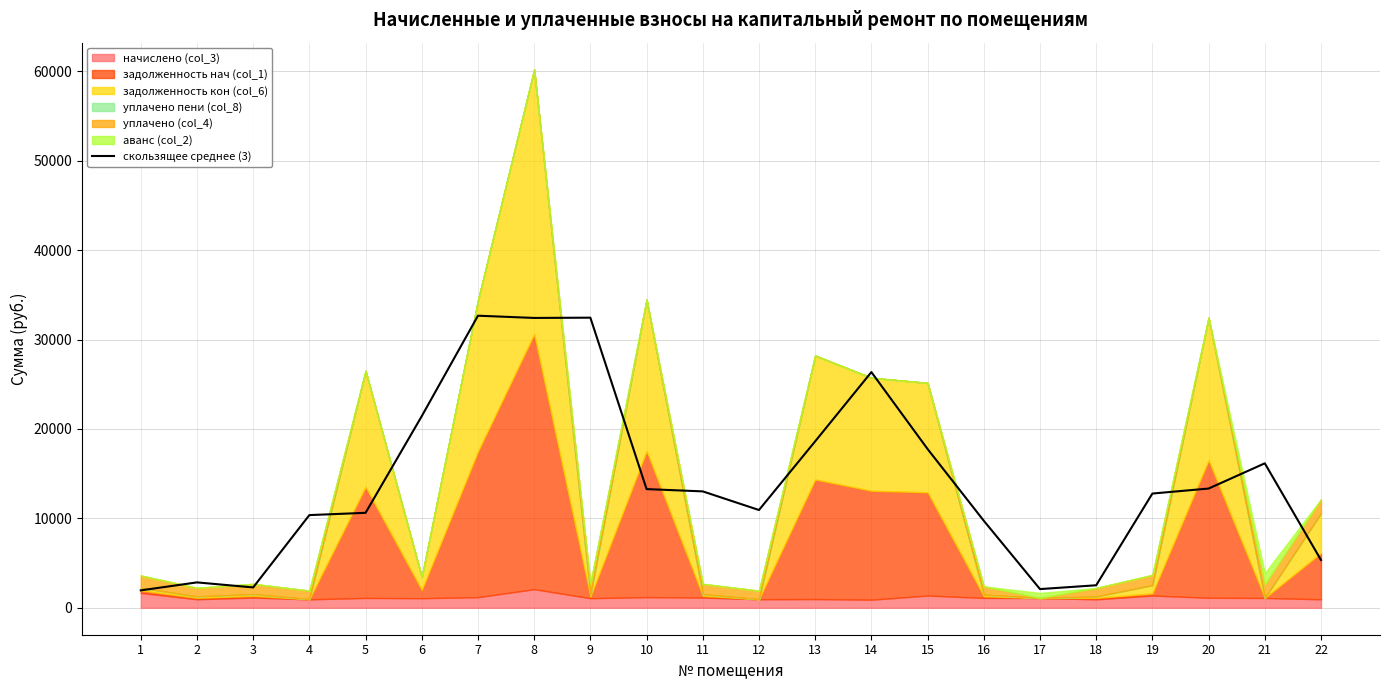

The value of скользящее среднее (3) at 6 is 21437.3. True or false?

True